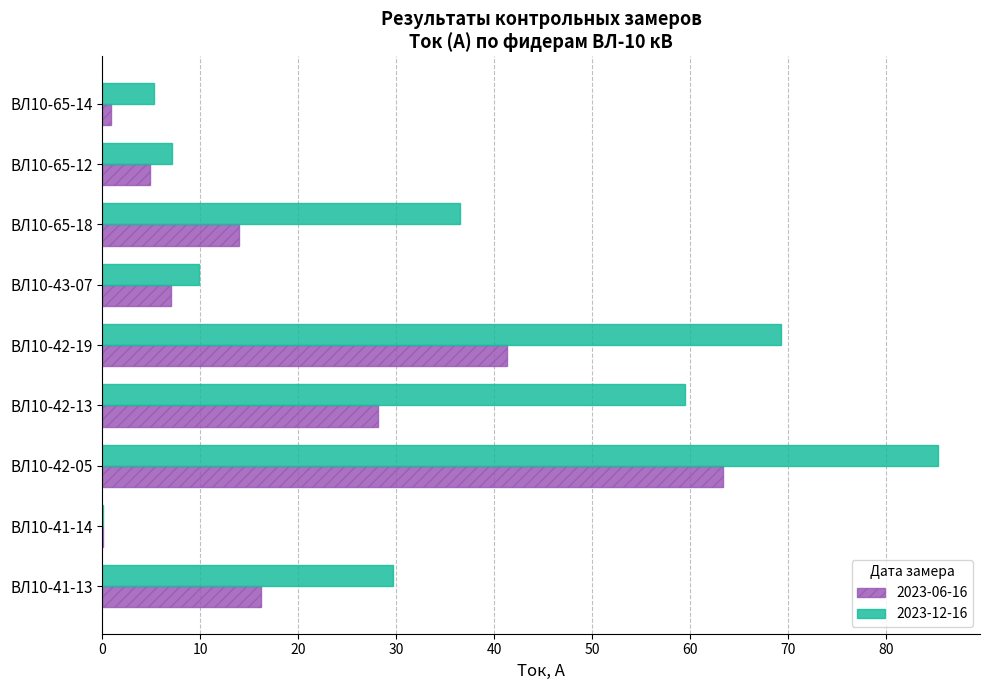

What is the maximum value shown in the chart?

85.3